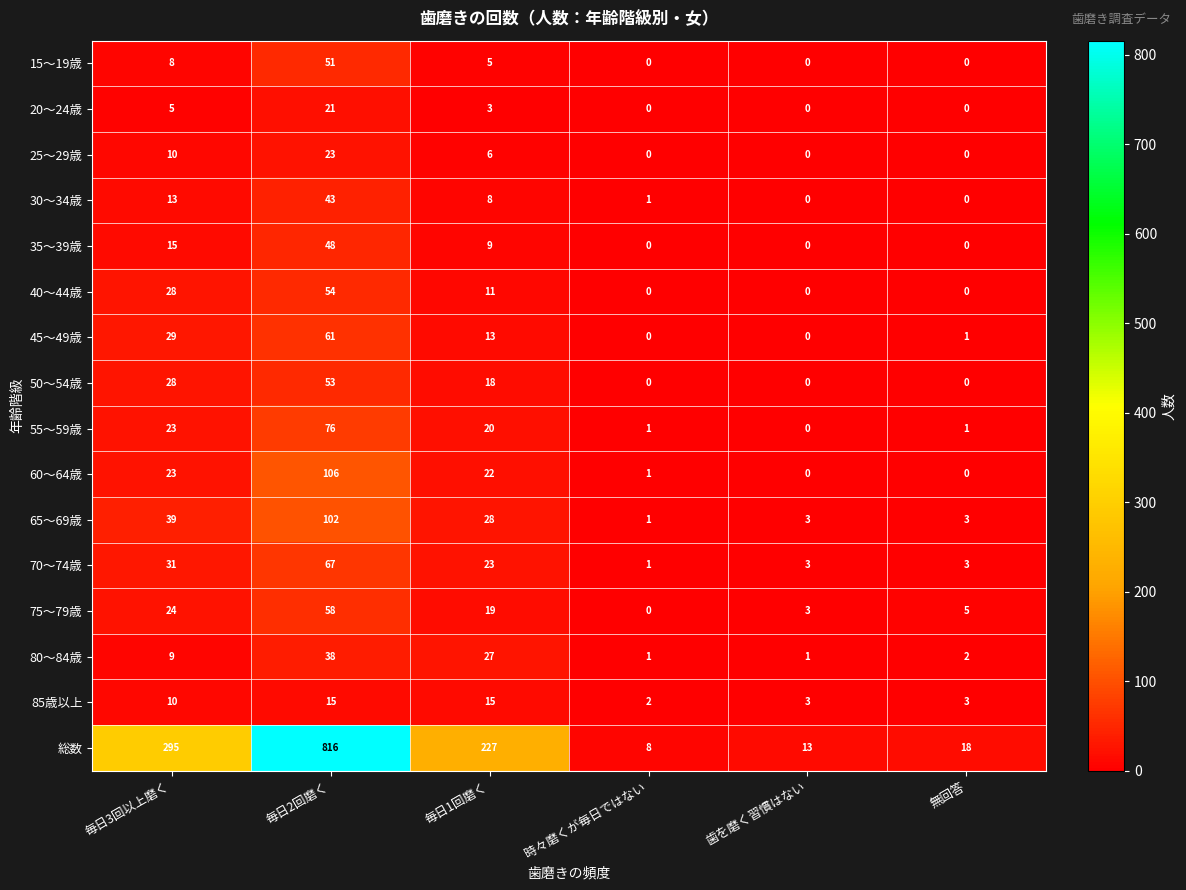

Count the number of data series in this chart.

16